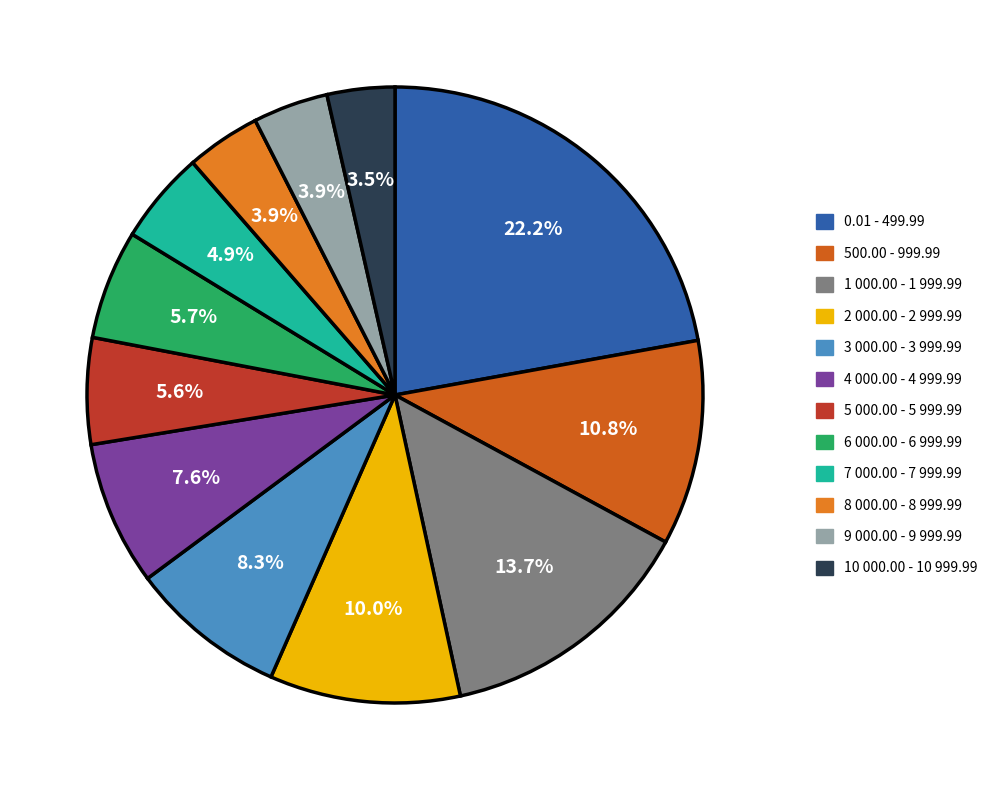

What is the total percentage of 8 000.00 - 8 999.99 and 4 000.00 - 4 999.99?

11.5%